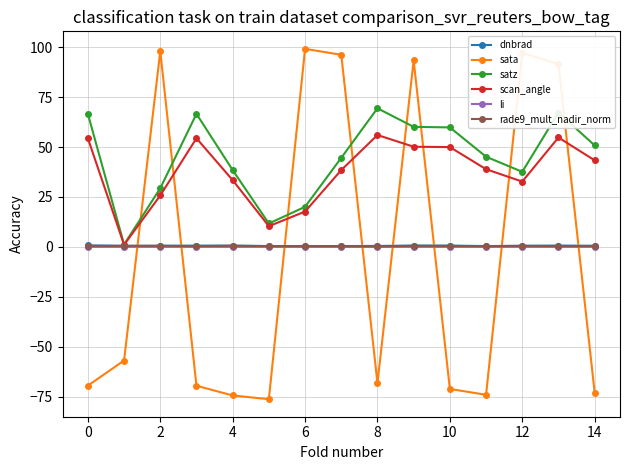

Which series ends up on top after the final intersection of sata and scan_angle?

scan_angle